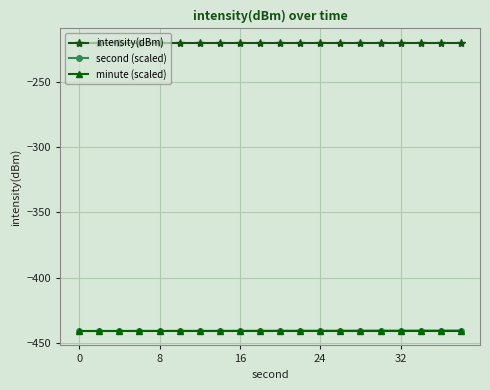

Which series has the largest total across all categories?

intensity(dBm)